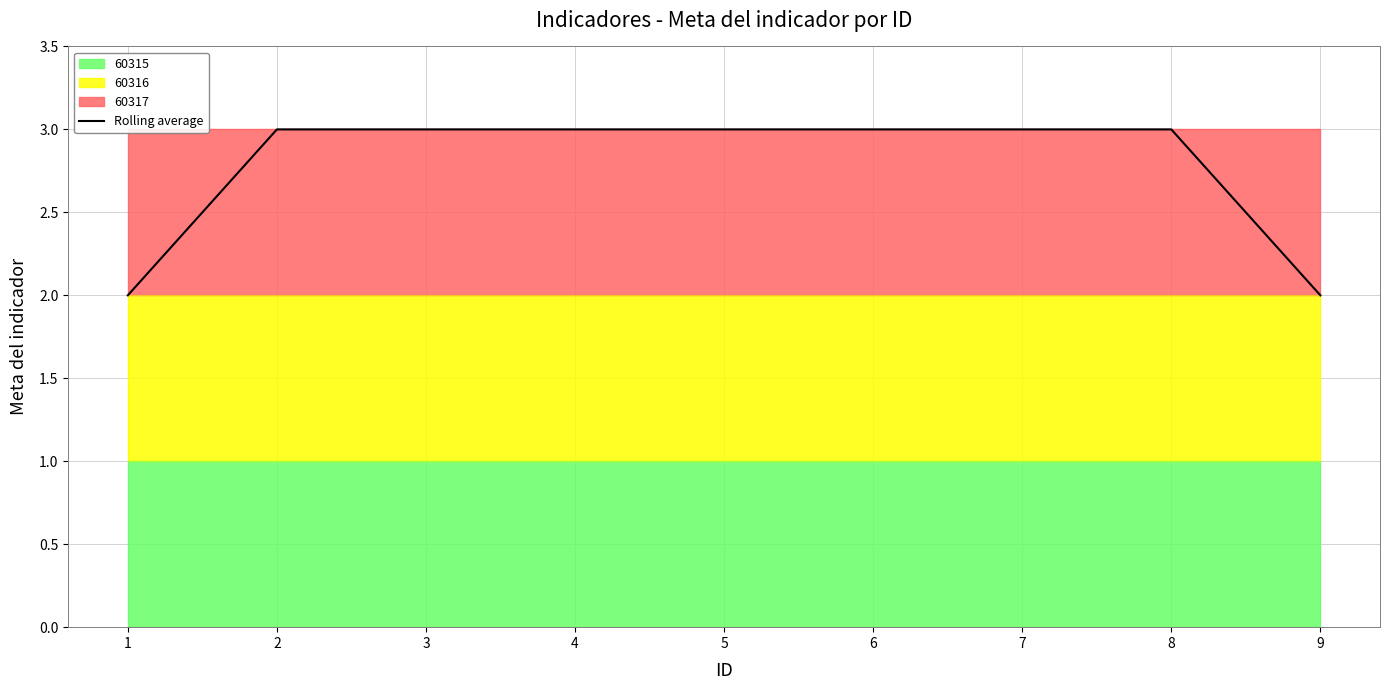

The chart shows a value of 1 at 7. True or false?

False